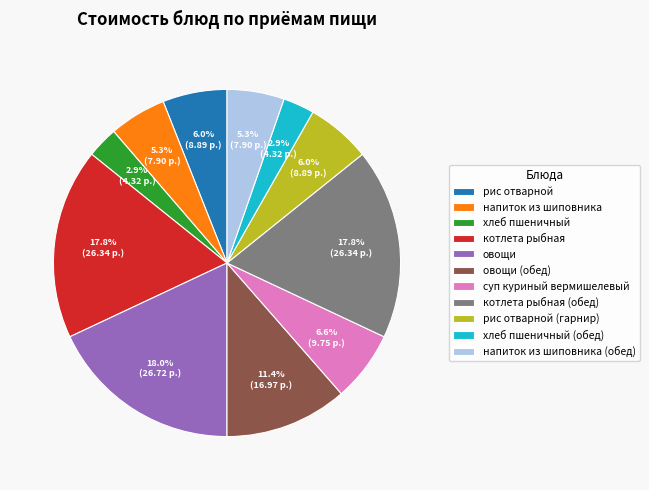

Does котлета рыбная represent more than half of the total?

No